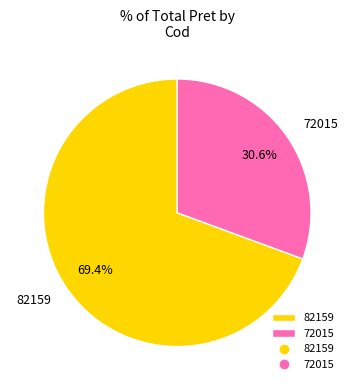

Is it true that 82159 is 79% of the pie?

False